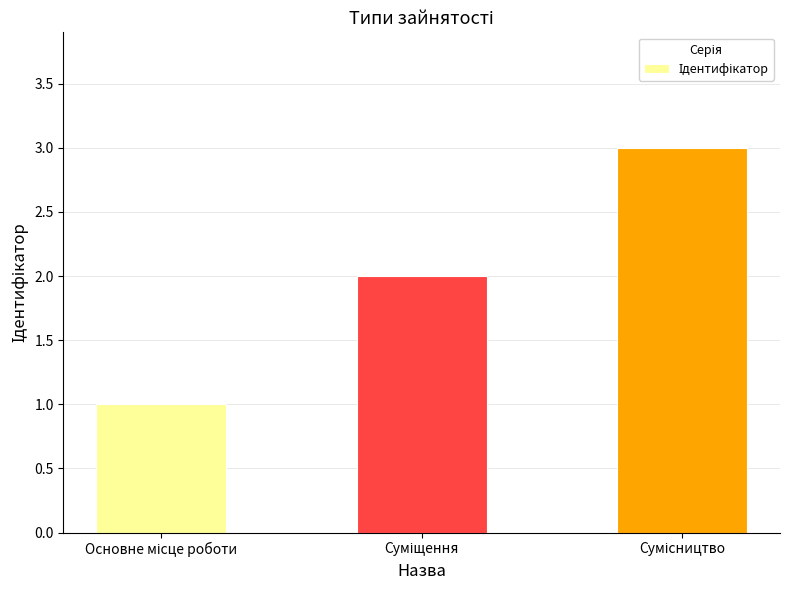

What is the value of the 2nd bar from the left?

2